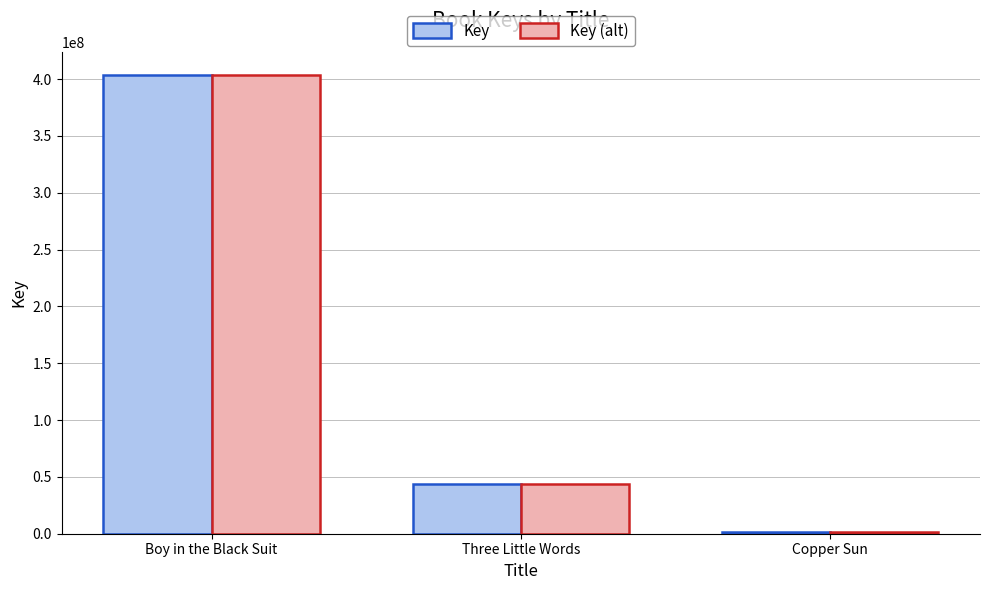

What are all the series names shown in the legend?

Key, Key (alt)